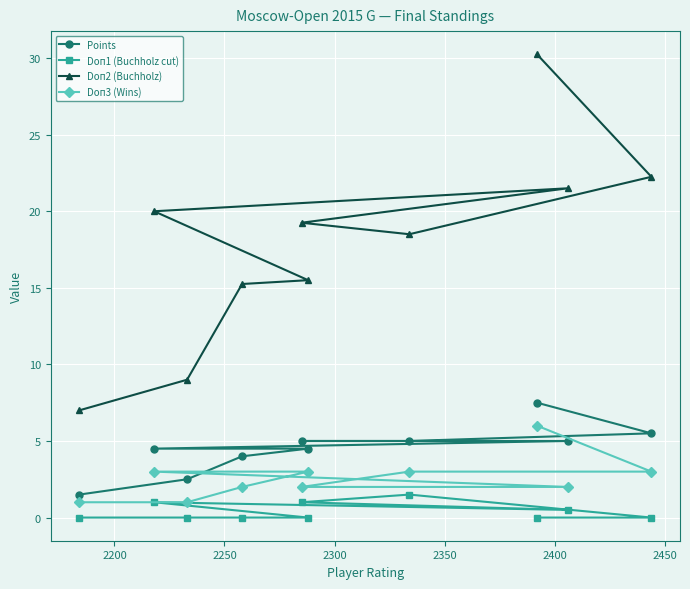

What is the value of the Doп3 (Wins) point at the 2nd from the left?

3.0